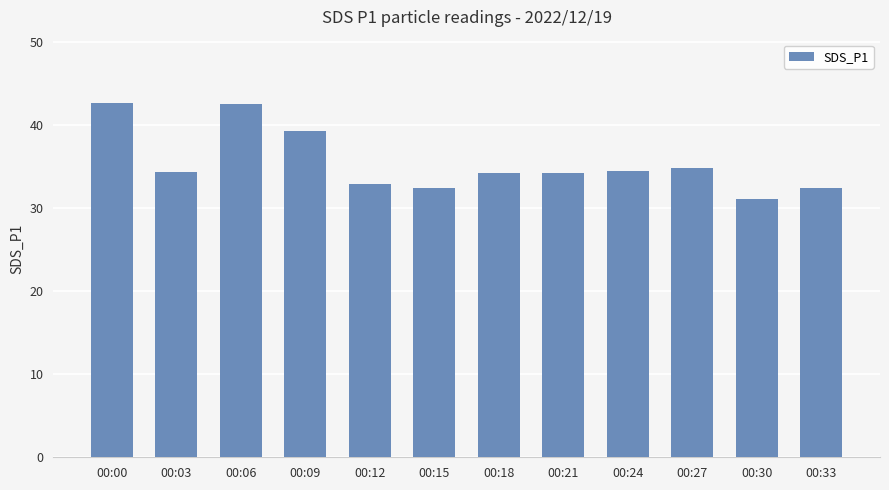

Between 00:00 and 00:03, which is larger?

00:00